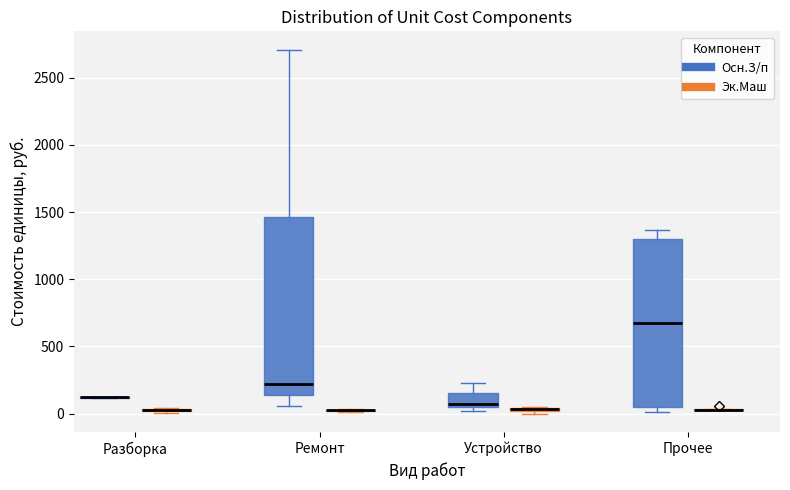

Comparing the boxes themselves (not the whiskers), which one is the tallest?

Ремонт (Осн.З/п)